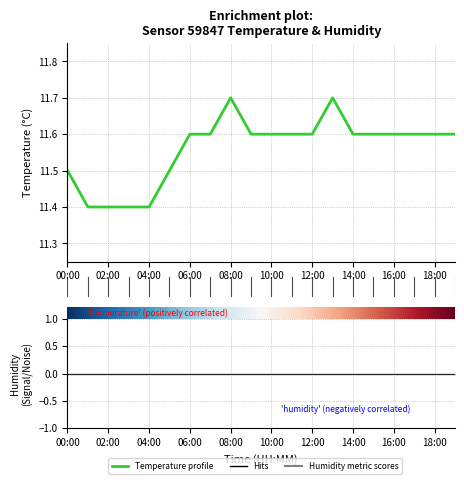

List the labels in order of value, largest first.

08:00, 13:00, 06:00, 07:00, 09:00, 10:00, 11:00, 12:00, 14:00, 15:00, 16:00, 17:00, 18:00, 19:00, 00:00, 05:00, 01:00, 02:00, 03:00, 04:00